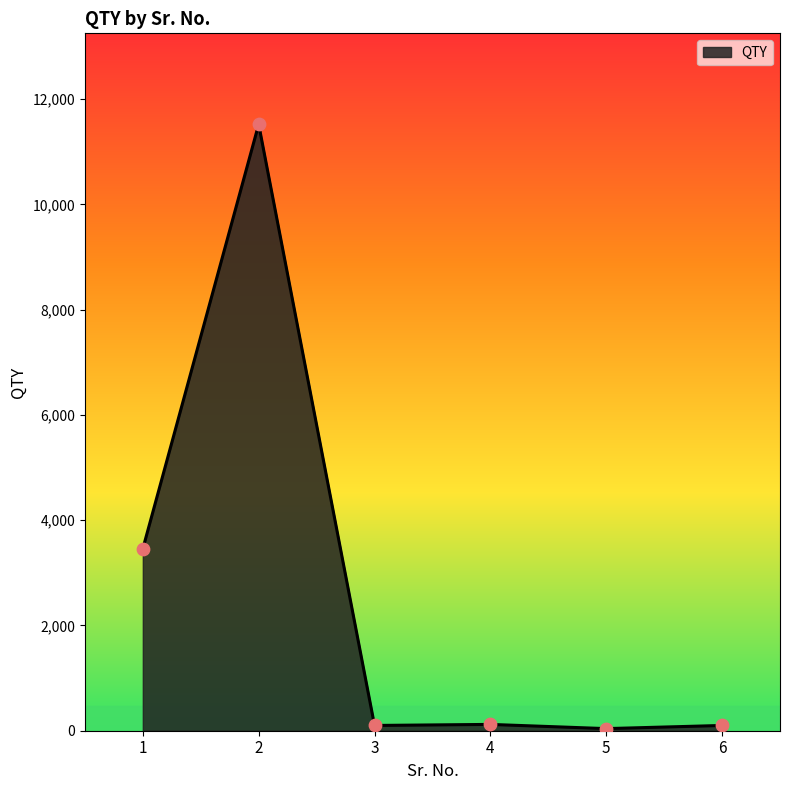

True or false: the data has more than 2 interior local peaks.

False